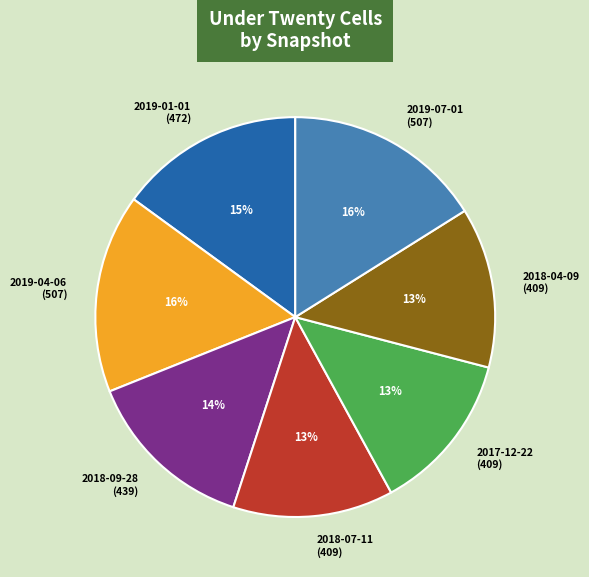

To the nearest percent, what is the average slice percentage?

14%